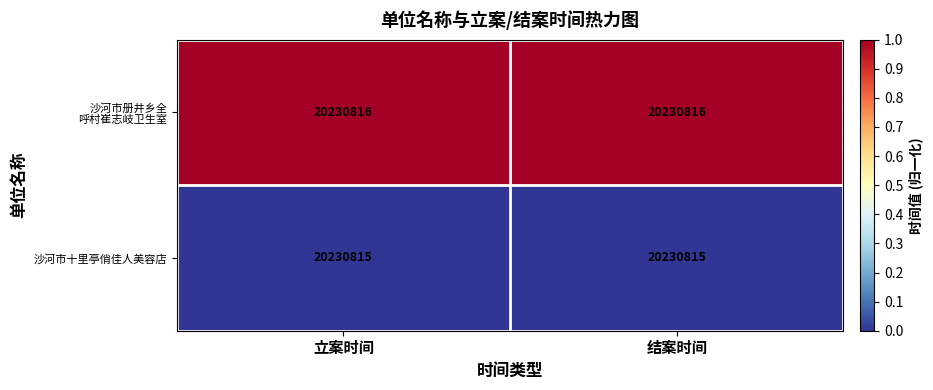

List the series in order of their peak value, highest first.

沙河市册井乡全 呼村崔志岐卫生室, 沙河市十里亭俏佳人美容店